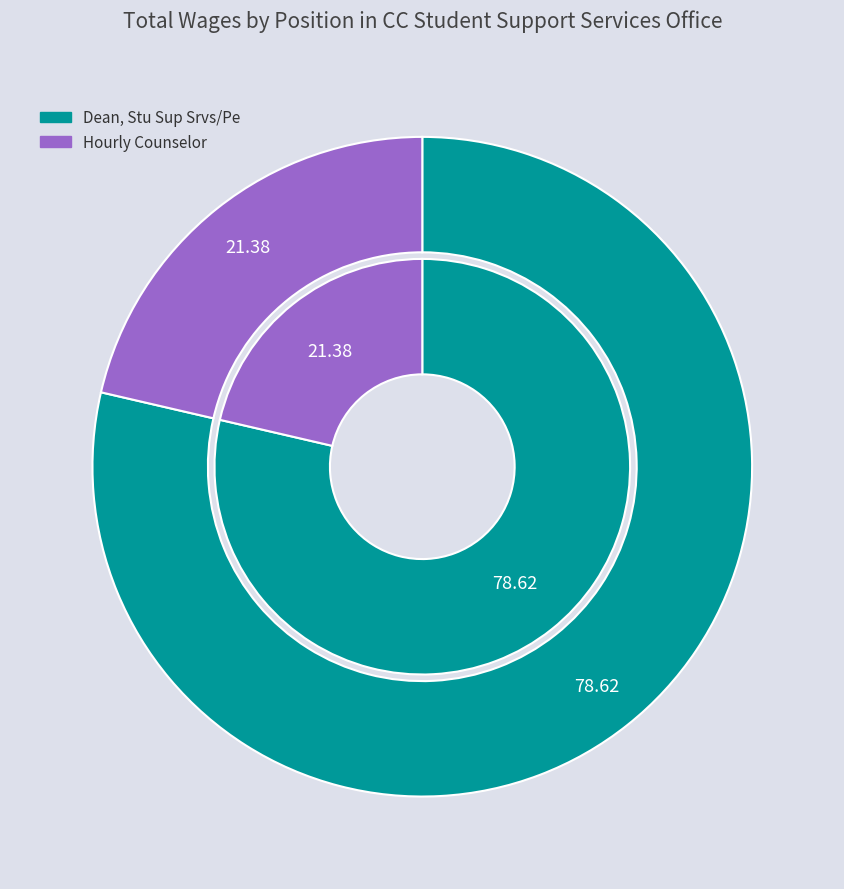

Is there any slice that represents more than half of the pie?

Yes